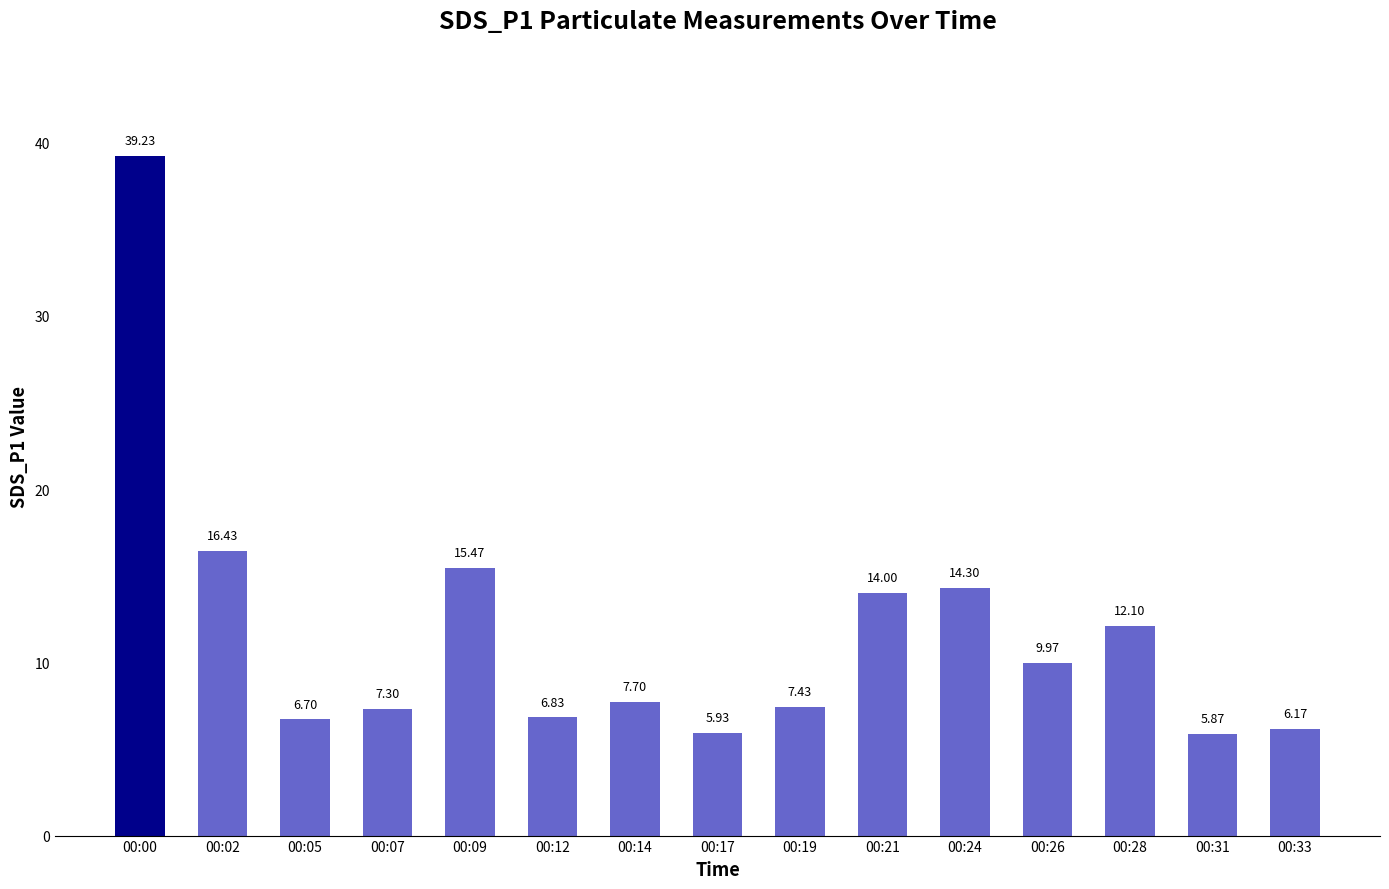

What is the average value?

11.7